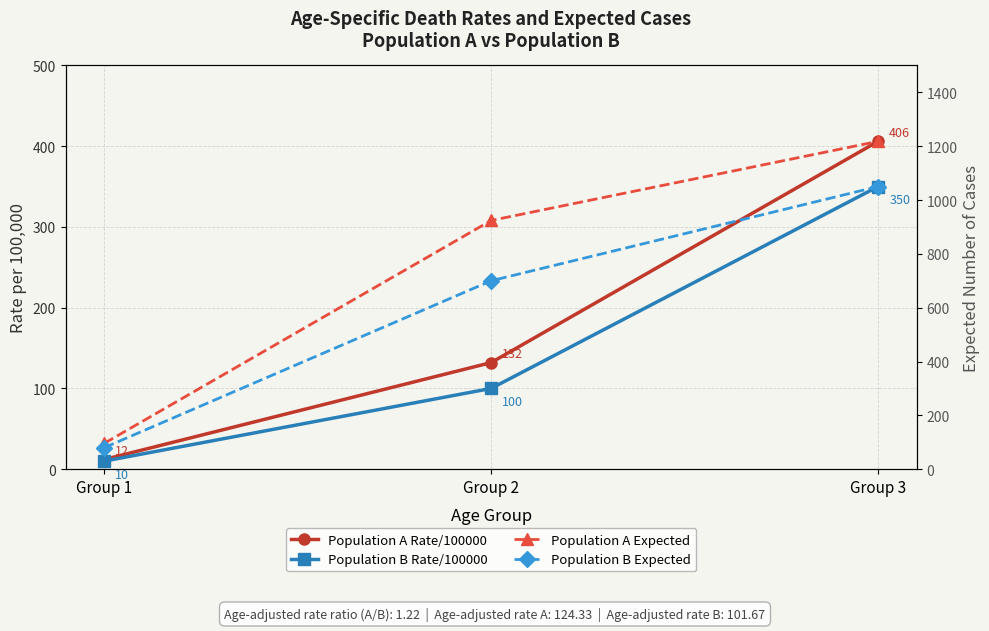

What is the difference between the second highest and minimum values in the Population B Expected series?

620